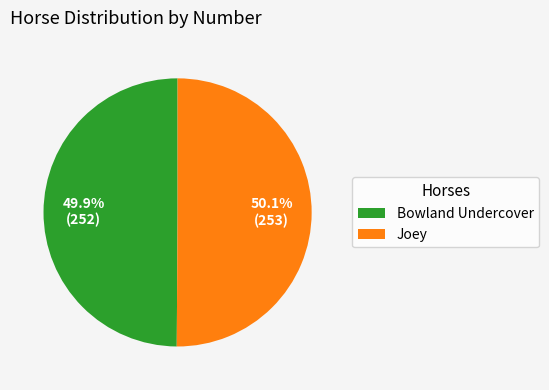

To the nearest percent, what percentage of the pie is Bowland Undercover?

50%